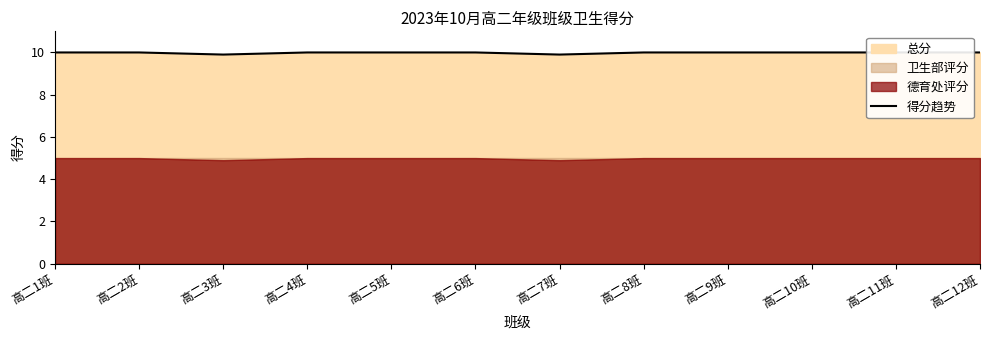

What is the label of the 5th point from the left?

高二5班